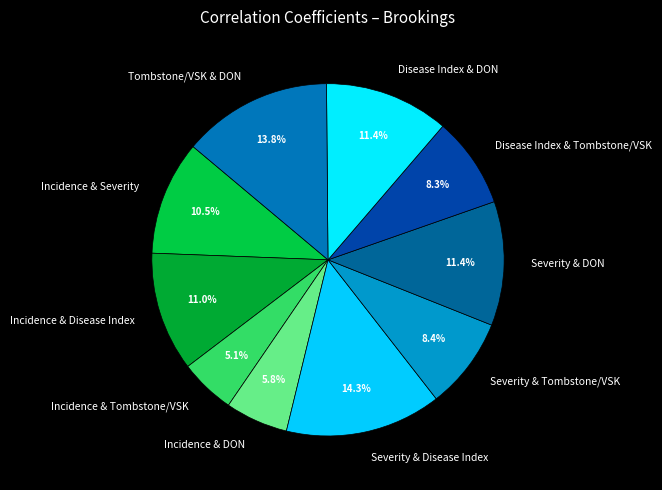

Which slice is the largest?

Severity & Disease Index